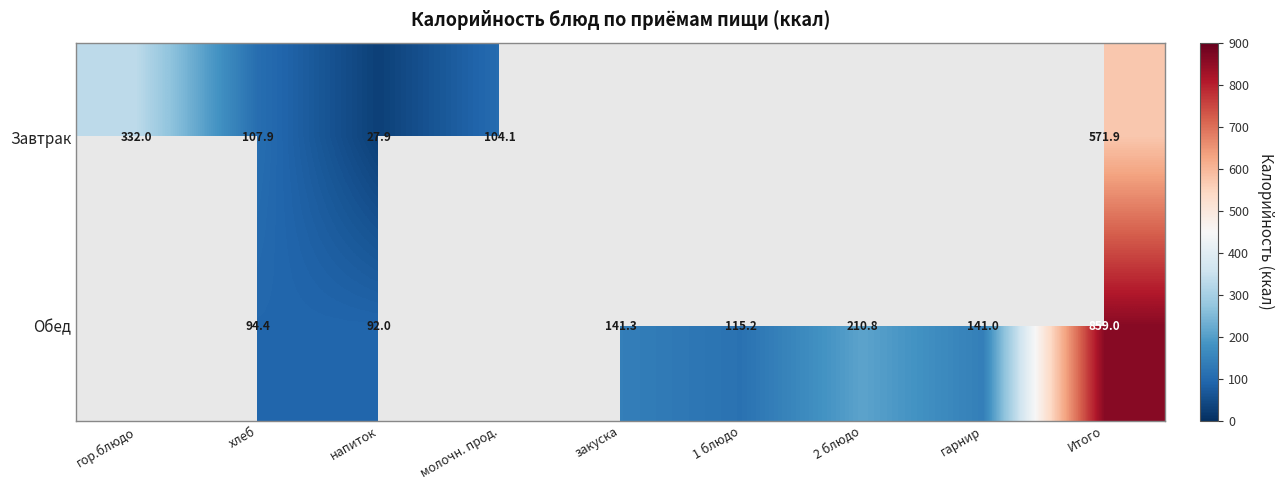

Rank the series at Итого from lowest to highest value.

Завтрак, Обед